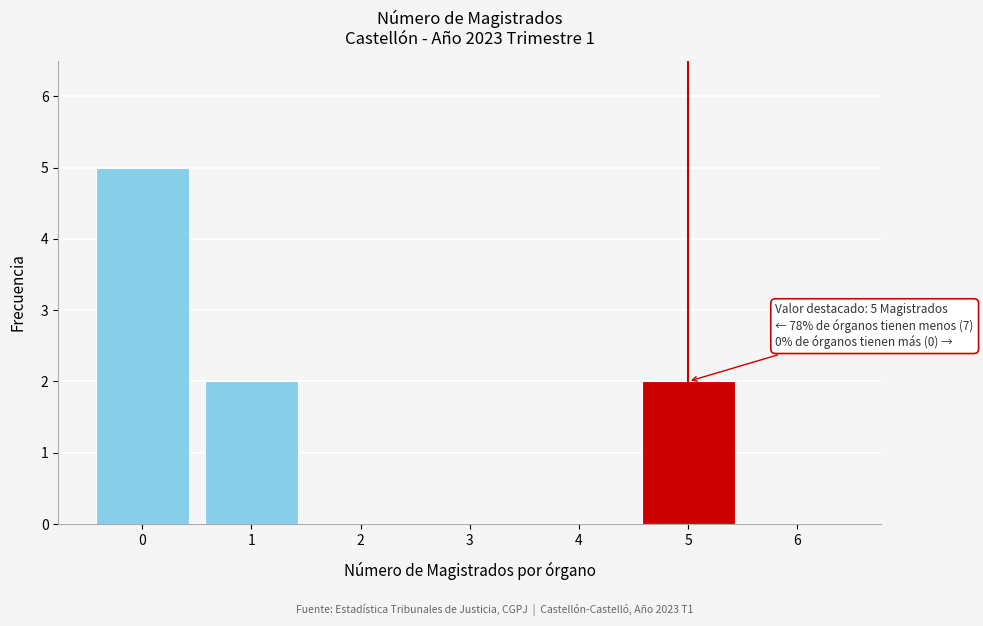

Reading left to right, transcribe all the data shown in this chart.

0=5	1=2	2=0	3=0	4=0	5=2	6=0